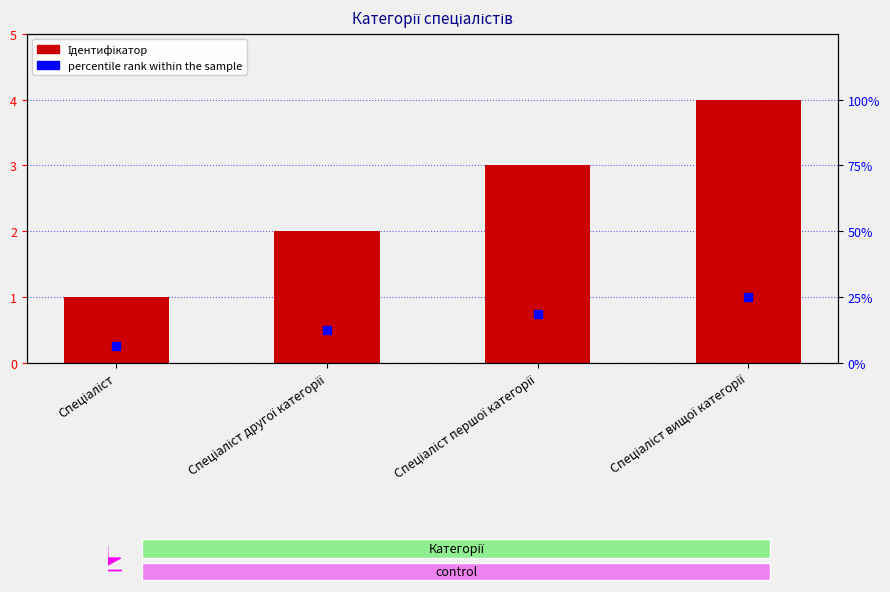

Which series contains the highest Y value?

Ідентифікатор